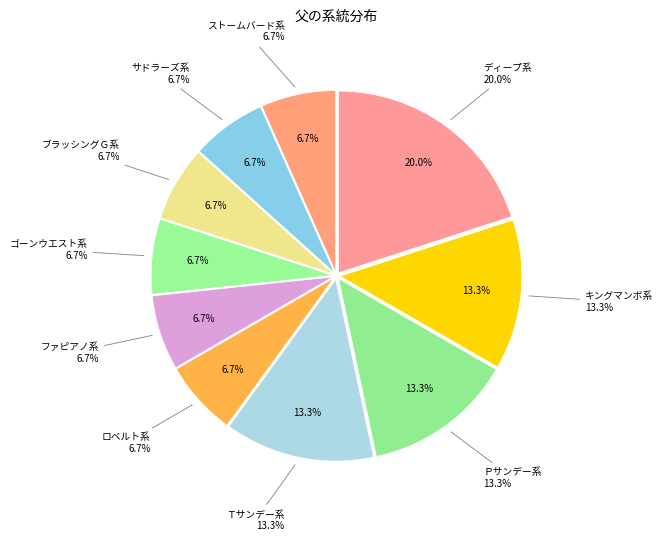

Rank the categories by value from highest to lowest.

ディープ系, キングマンボ系, Ｐサンデー系, Ｔサンデー系, ロベルト系, ファピアノ系, ゴーンウエスト系, ブラッシングＧ系, サドラーズ系, ストームバード系